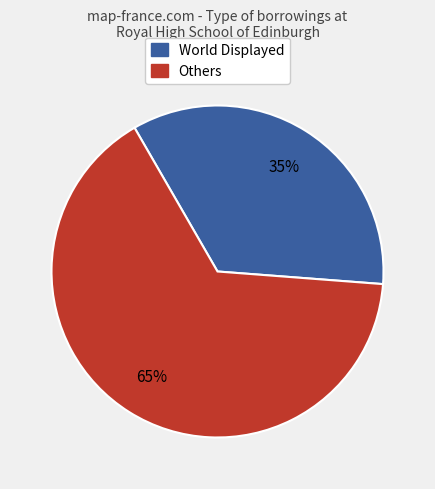

Is there any slice that represents more than half of the pie?

Yes